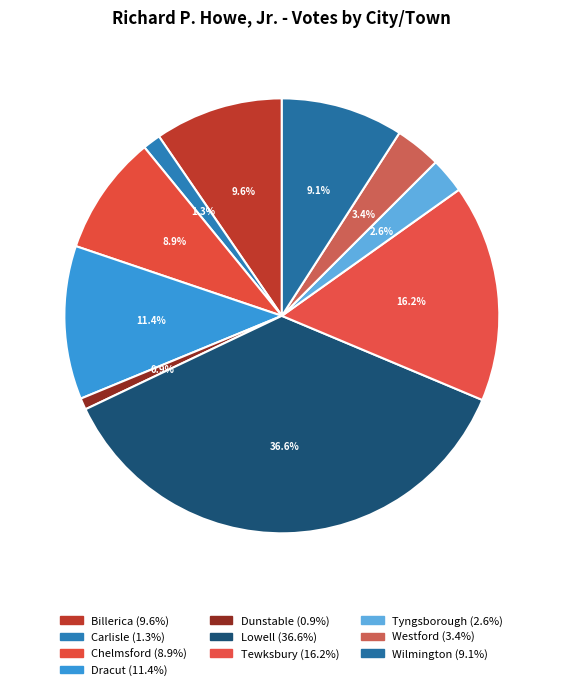

To the nearest percent, what is the combined percentage of Chelmsford and Tewksbury?

25%